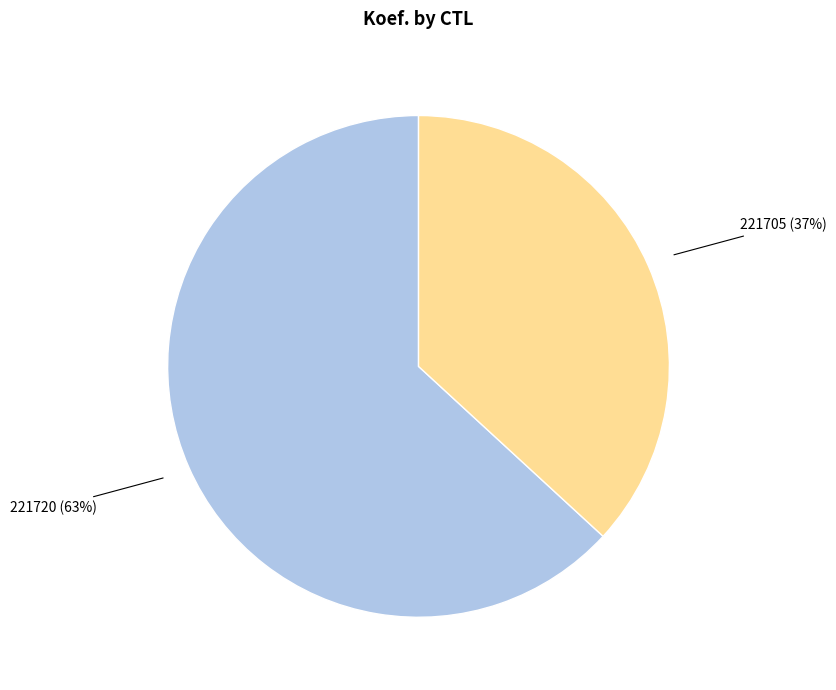

Which category has the smallest portion of the pie?

221705